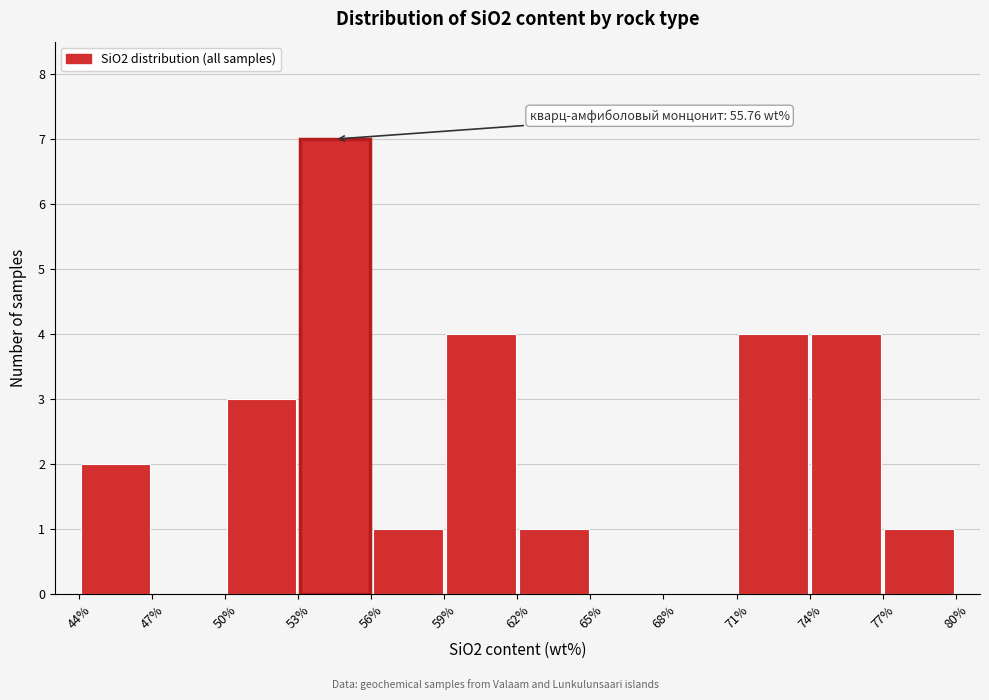

Over which range of the x-axis is the bar tallest?

53% to 56%